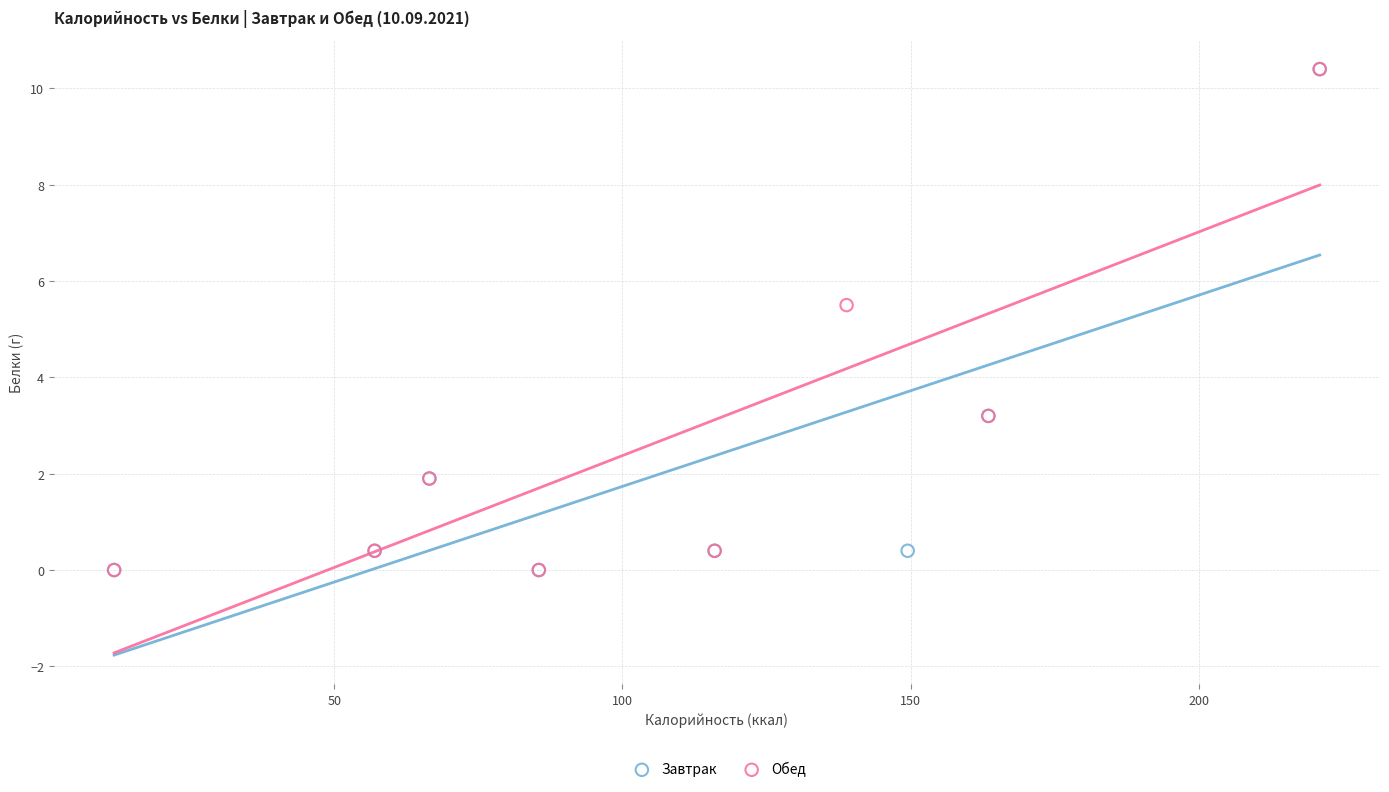

What are all the series names shown in the legend?

Завтрак, Обед